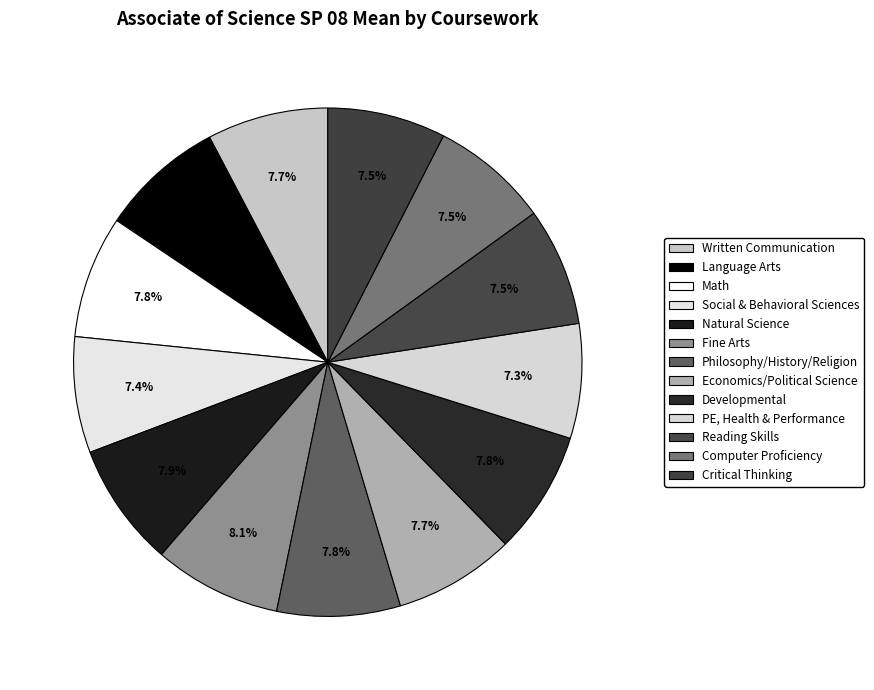

How many segments does this pie chart have?

13